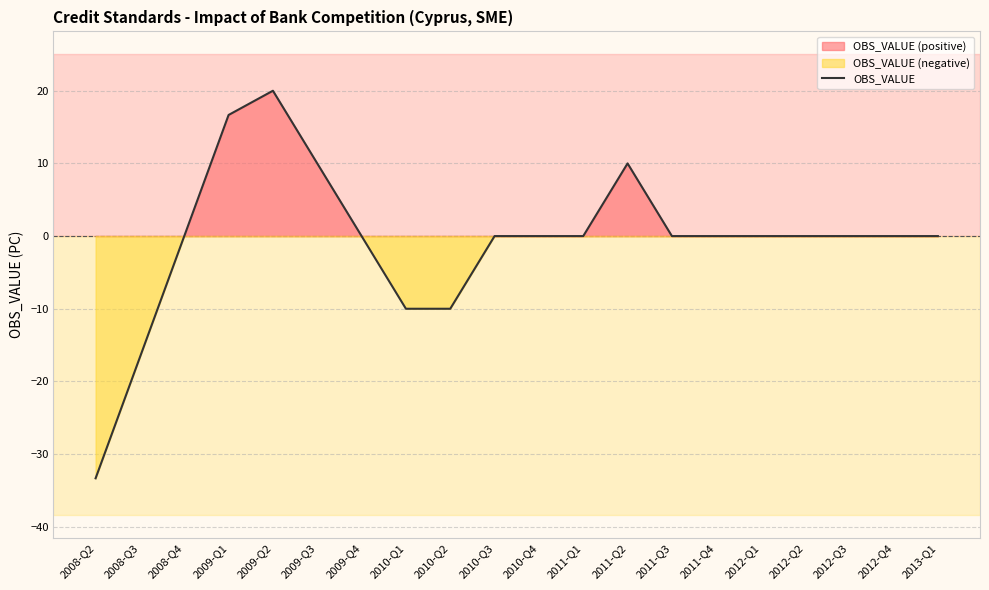

The value at 2009-Q1 is 16.7. True or false?

True